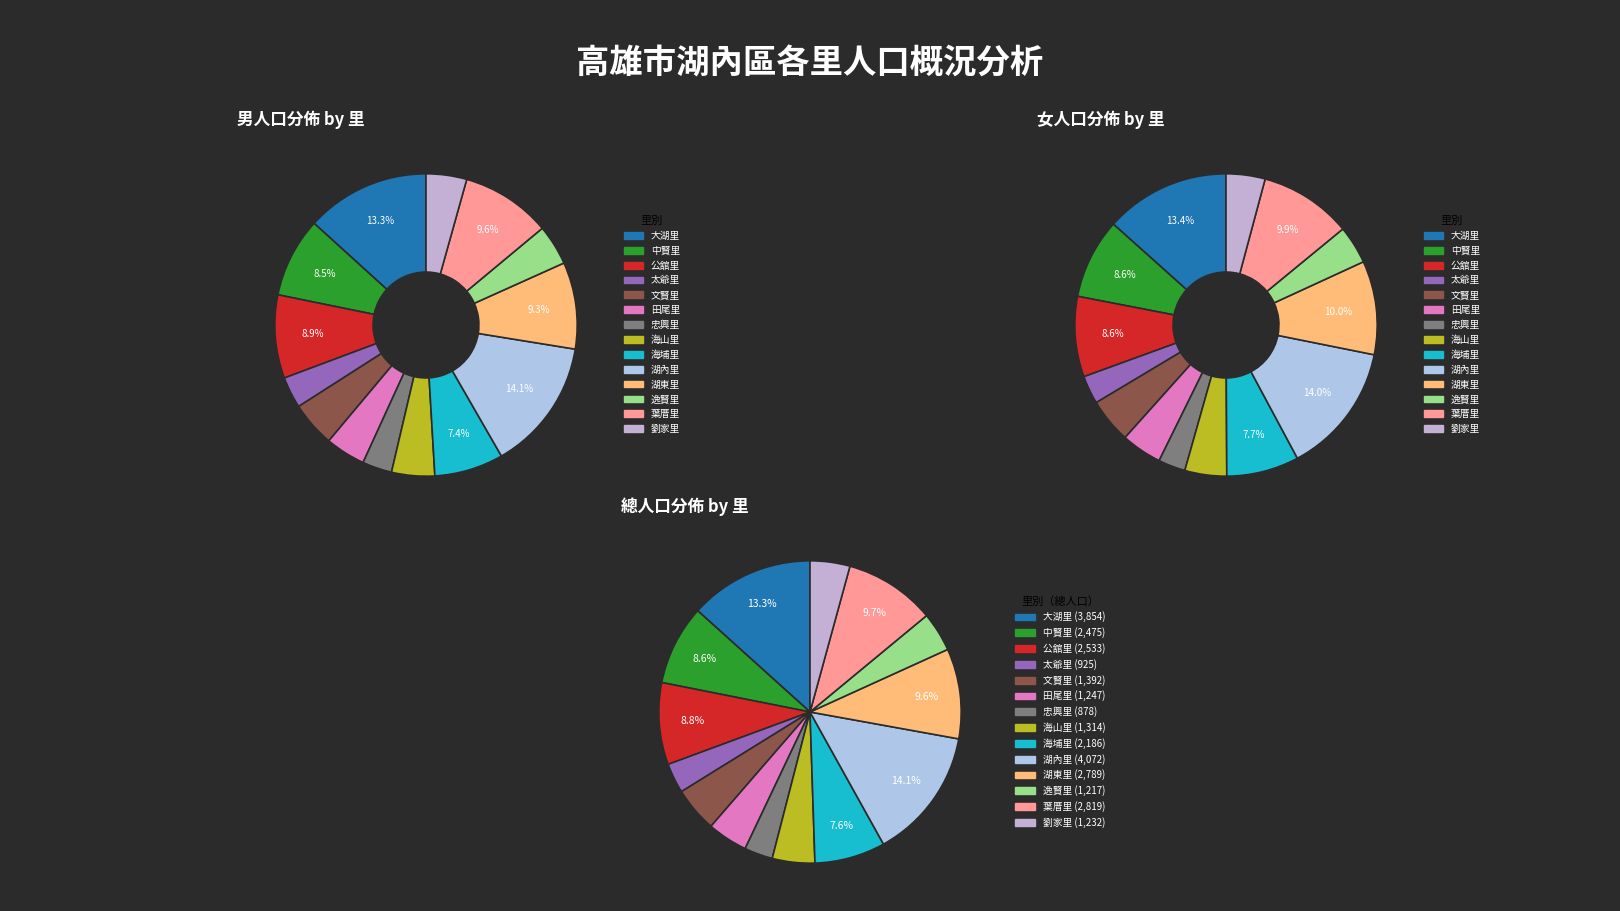

Rank the series by their average value, from highest to lowest.

男人口, 女人口